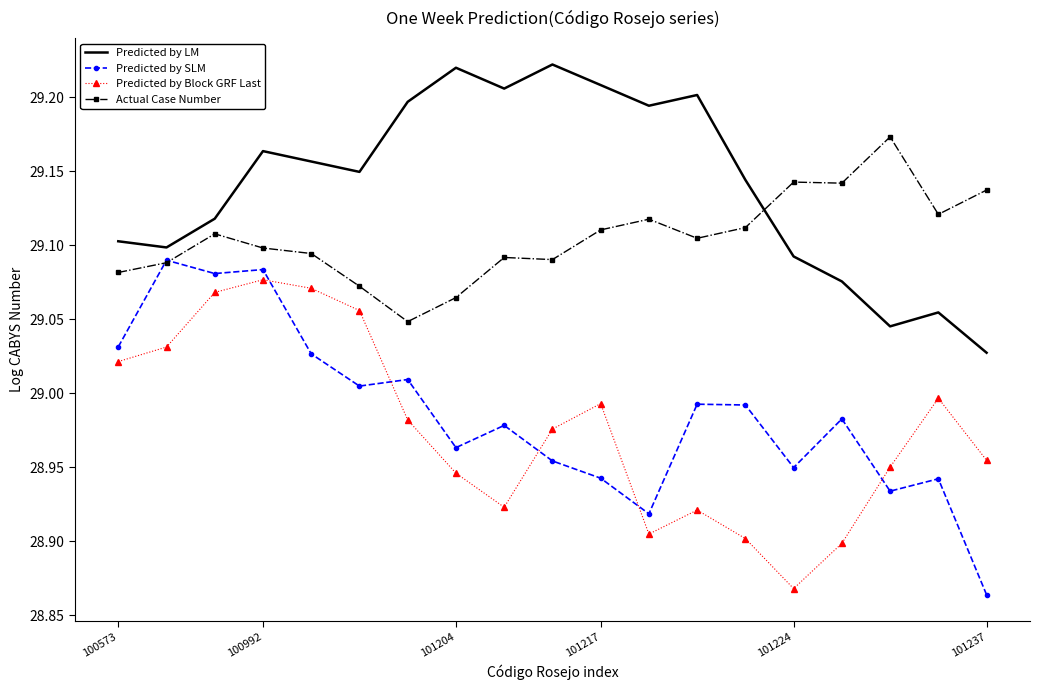

Which series has the widest spread of values?

Predicted by SLM